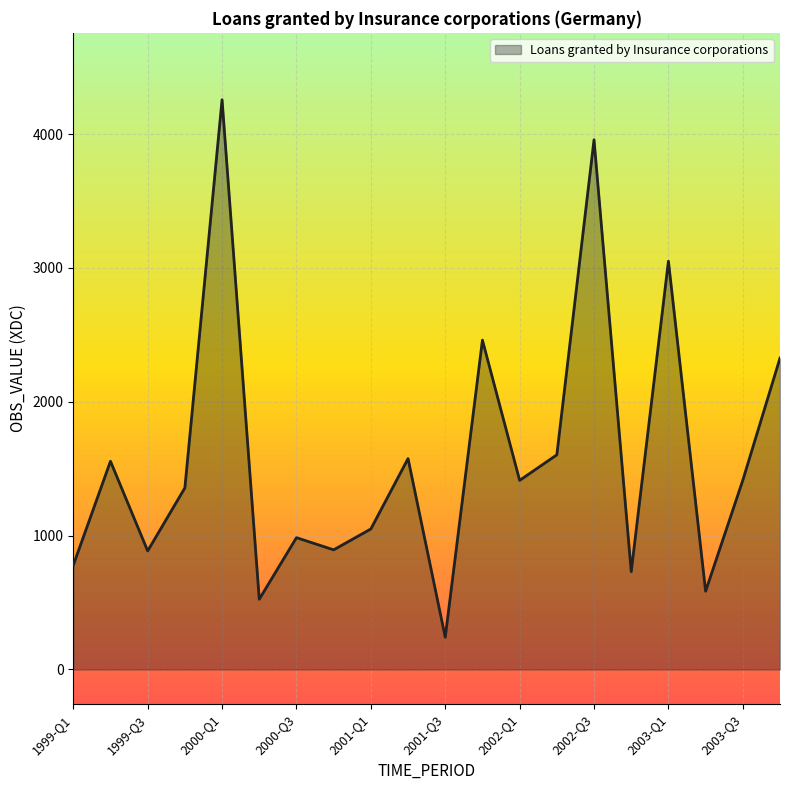

What is the smallest value displayed?

241